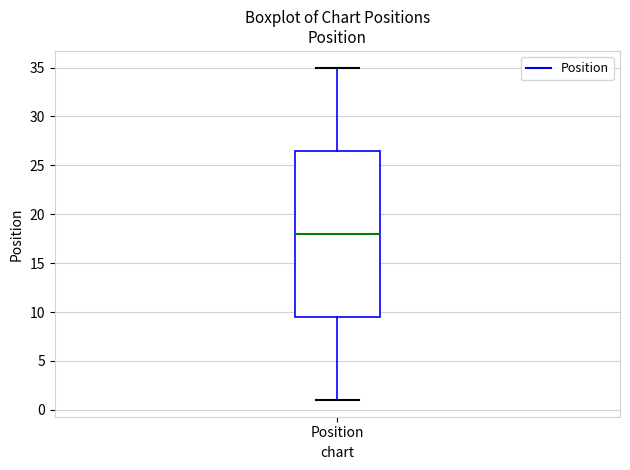

Transcribe this box plot: give where the median line is, the range the box spans, and where the two whiskers end, as read against the y-axis. The values are not printed on the chart, so give them approximately, as read against the axis.

median 18.0, box 9.5 to 26.5, whiskers 1.0 to 35.0